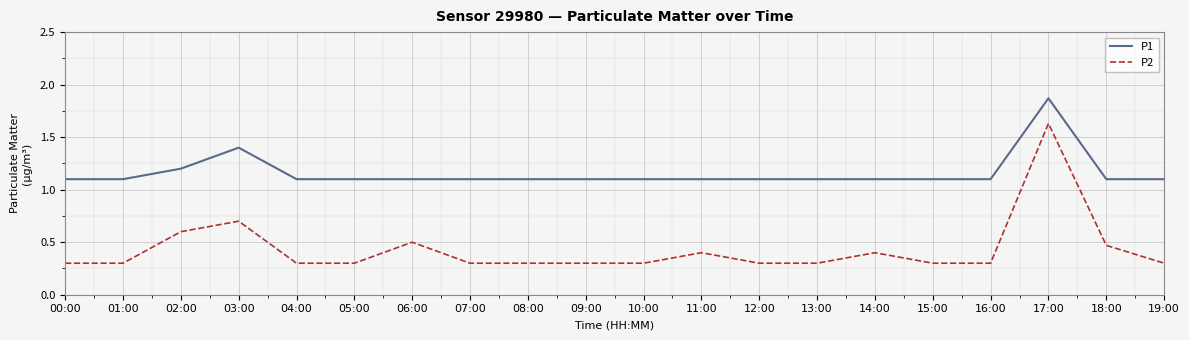

What is the difference between the maximum and minimum values in the P2 series?

1.3